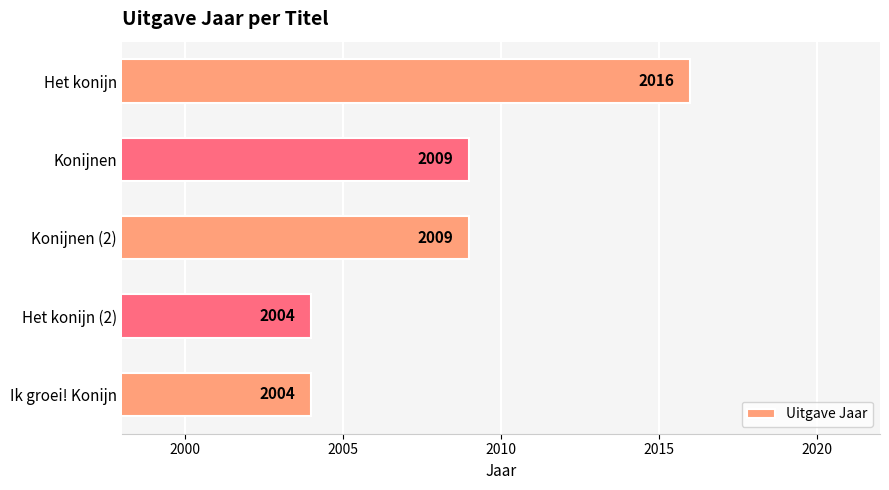

Reading bottom to top, what are all the values shown in this chart?

Ik groei! Konijn=2004	Het konijn (2)=2004	Konijnen (2)=2009	Konijnen=2009	Het konijn=2016